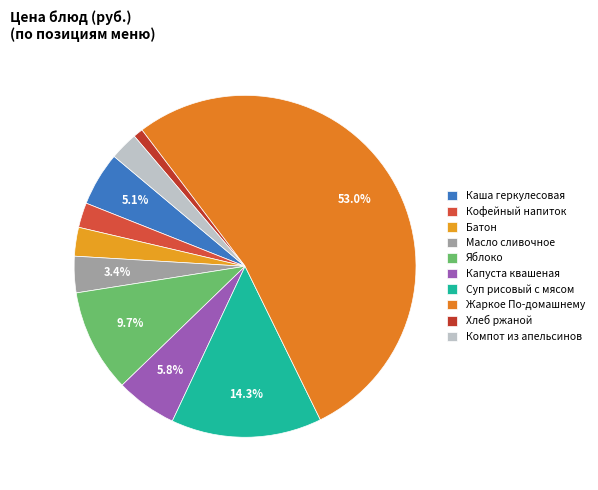

Which category has the biggest portion of the pie?

Жаркое По-домашнему